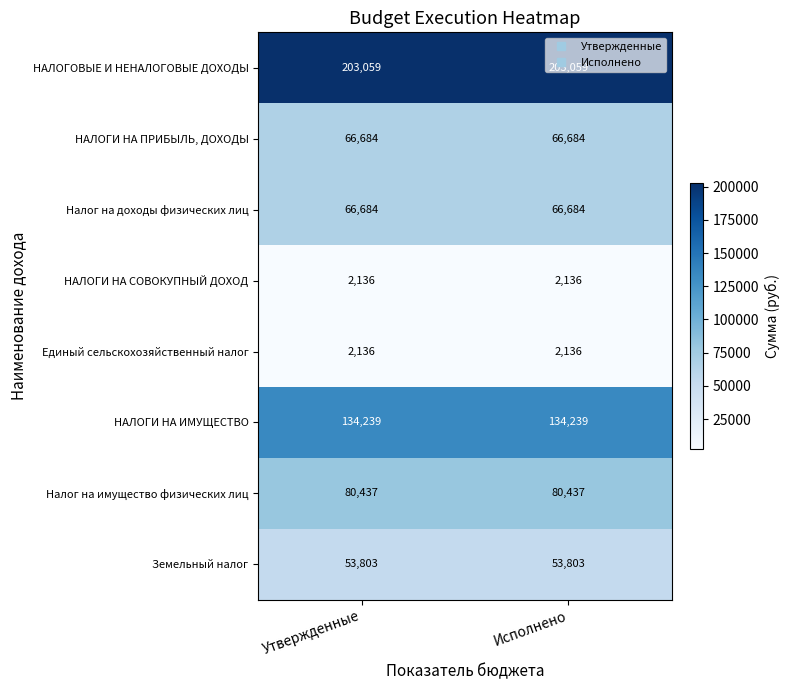

What is the spread (max minus min) of values at Утвержденные?

200923